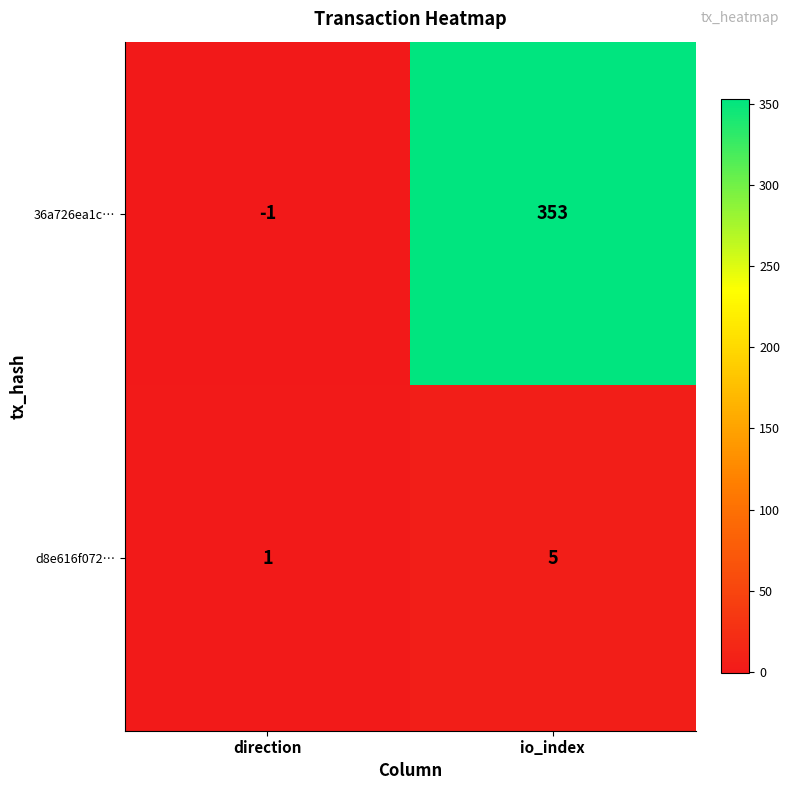

Reading right to left, extract all data points from this chart.

36a726ea1c…: 353	-1
d8e616f072…: 5	1